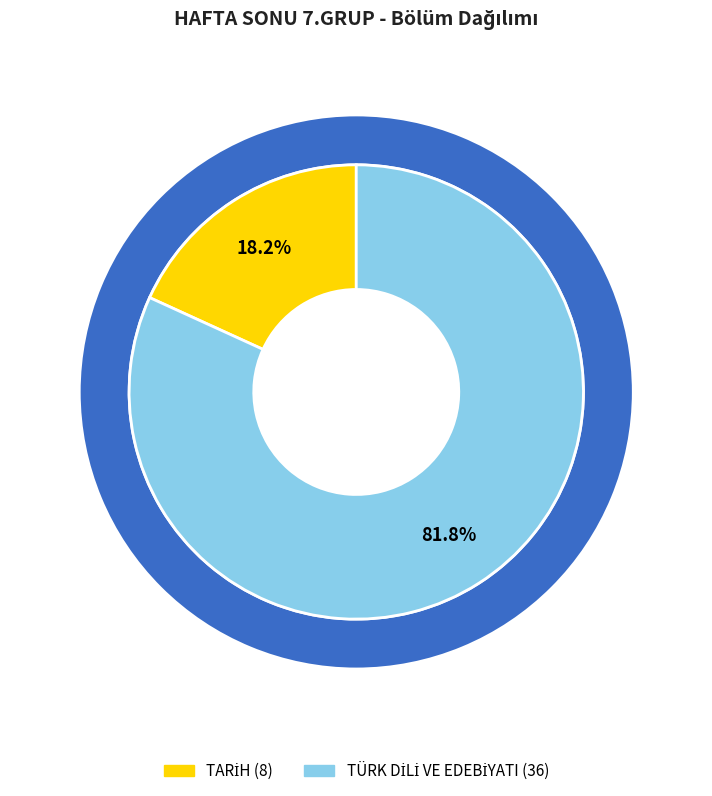

Combined, do TARİH and TÜRK DİLİ VE EDEBİYATI account for over 50%?

Yes